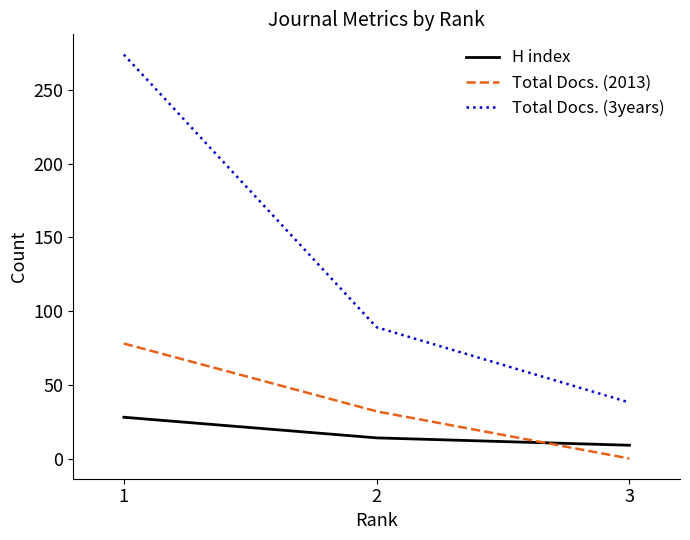

Reading left to right, extract all data points from this chart.

H index: 28	14	9
Total Docs. (2013): 78	32	0
Total Docs. (3years): 274	89	38